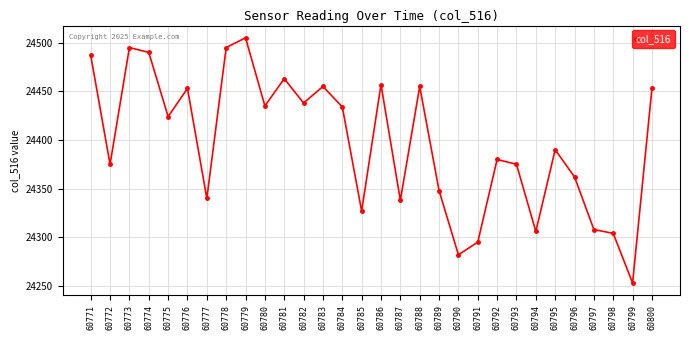

Approximately how many times larger is the value at 60782 compared to 60780?

1.0